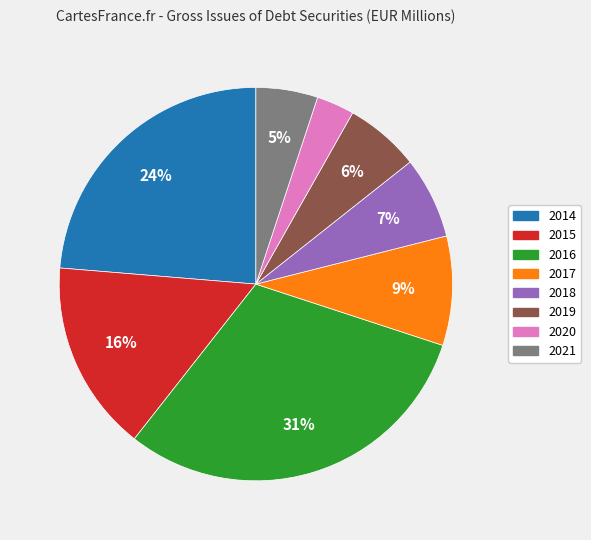

Which slice is the smallest?

2020